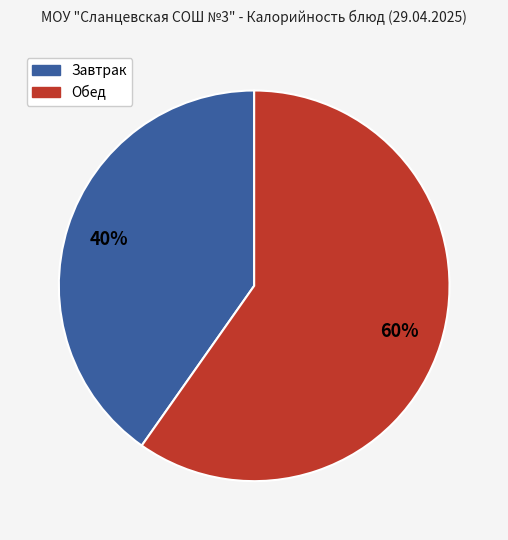

To the nearest percent, what is the average slice percentage?

50%